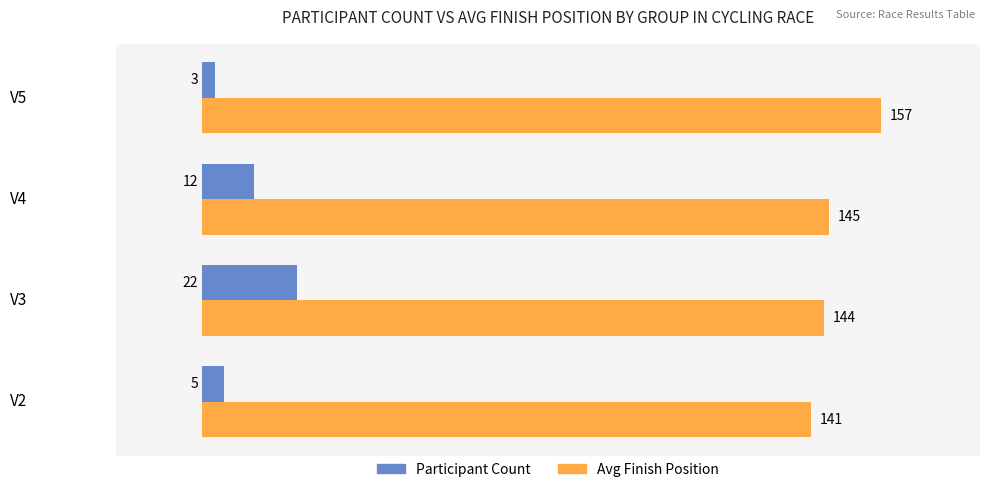

What is the difference between the second highest and second lowest values in the Participant Count series?

7